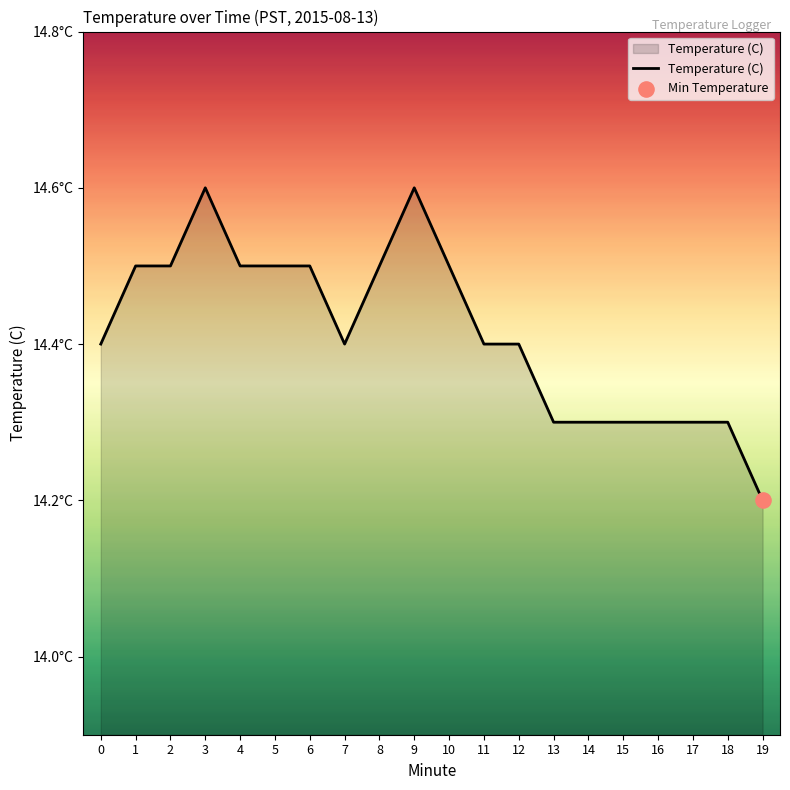

Does the chart have visible grid lines?

No